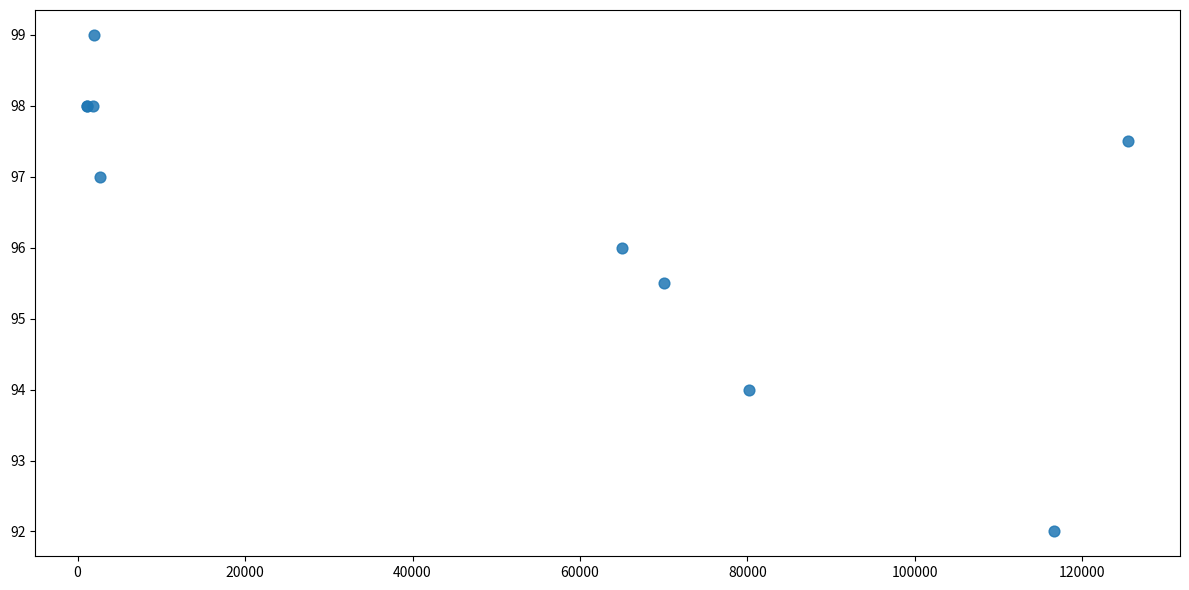

What Y value in the scatter plot is closest to 95?

95.5